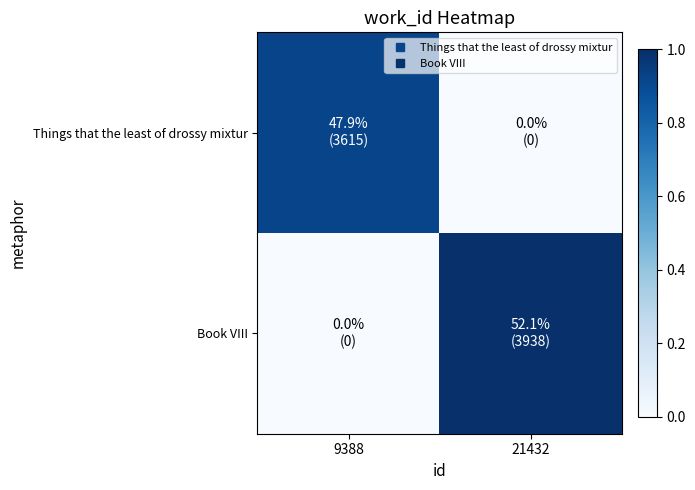

Rank the series by their maximum value, from lowest to highest.

Things that the least of drossy mixtur, Book VIII